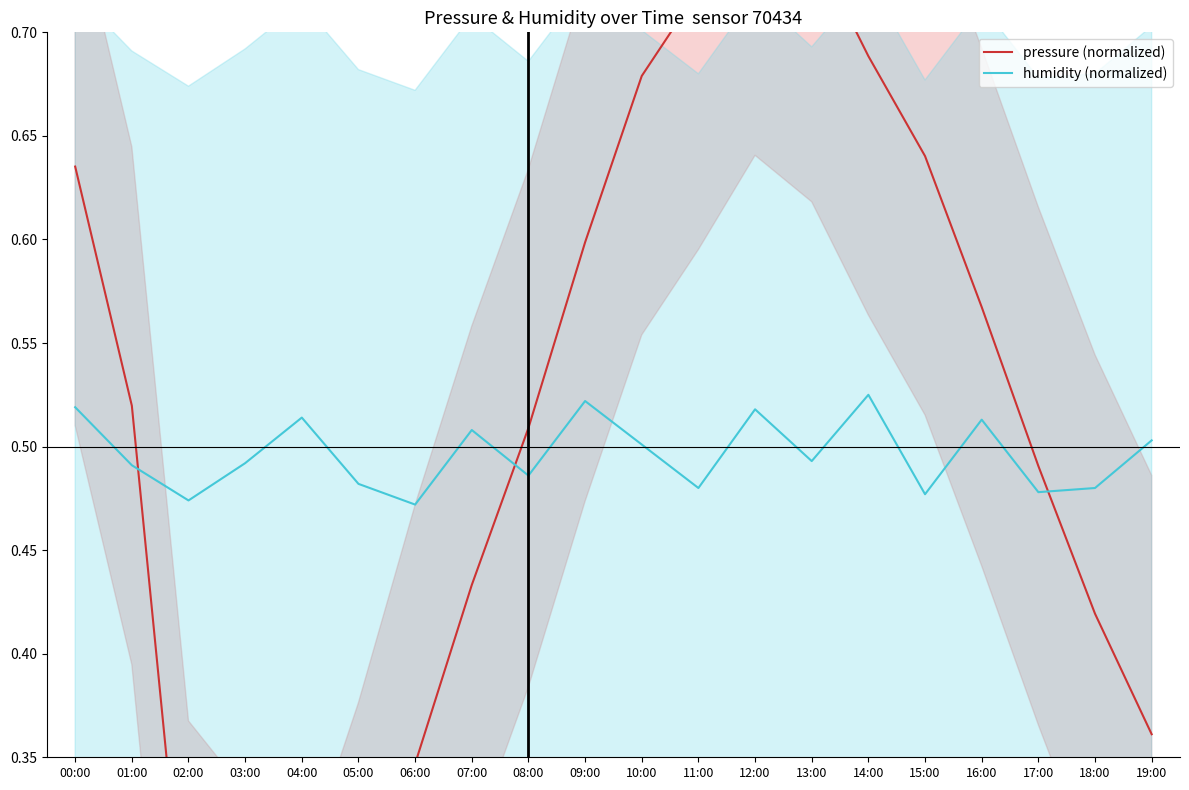

At which category is the sum across all series the highest?

12:00